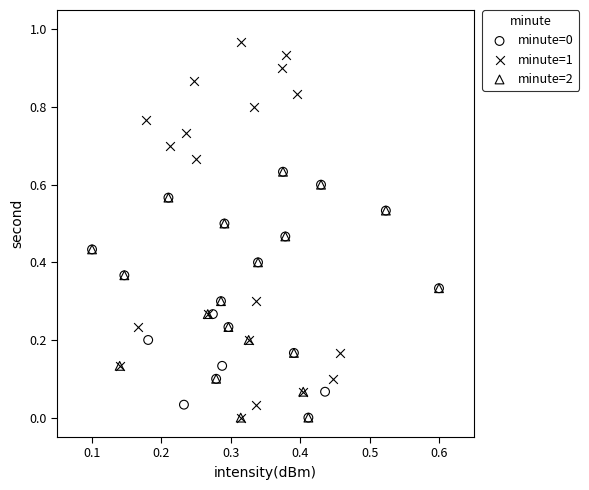

Which series has the widest spread of Y values?

minute=1